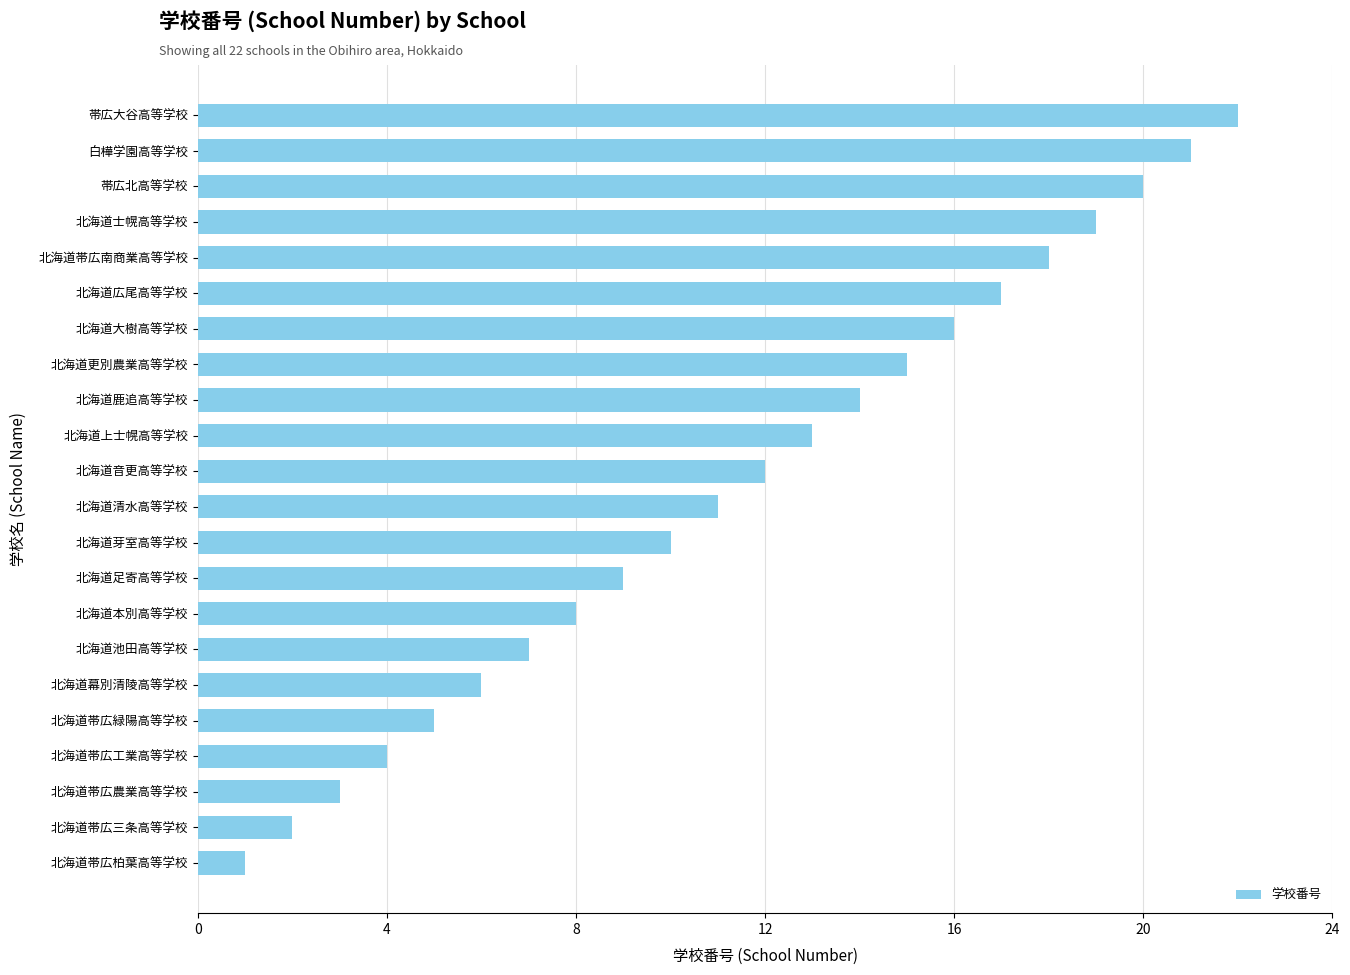

What is the average value?

12